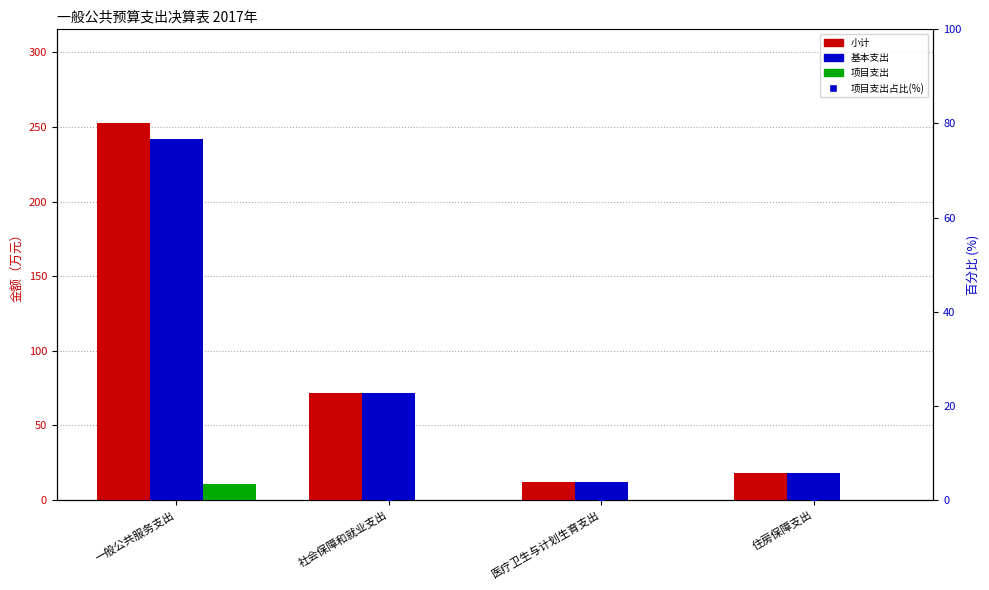

What is the label of the 4th bar from the right?

一般公共服务支出